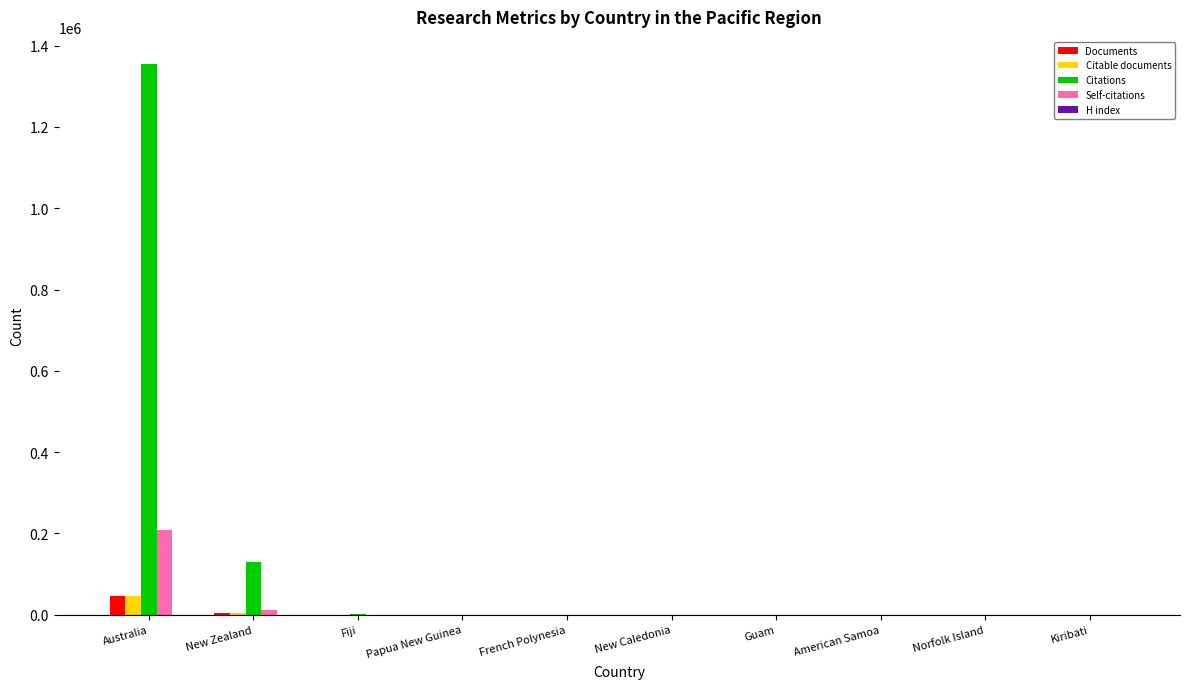

How many data points does each series have?

10